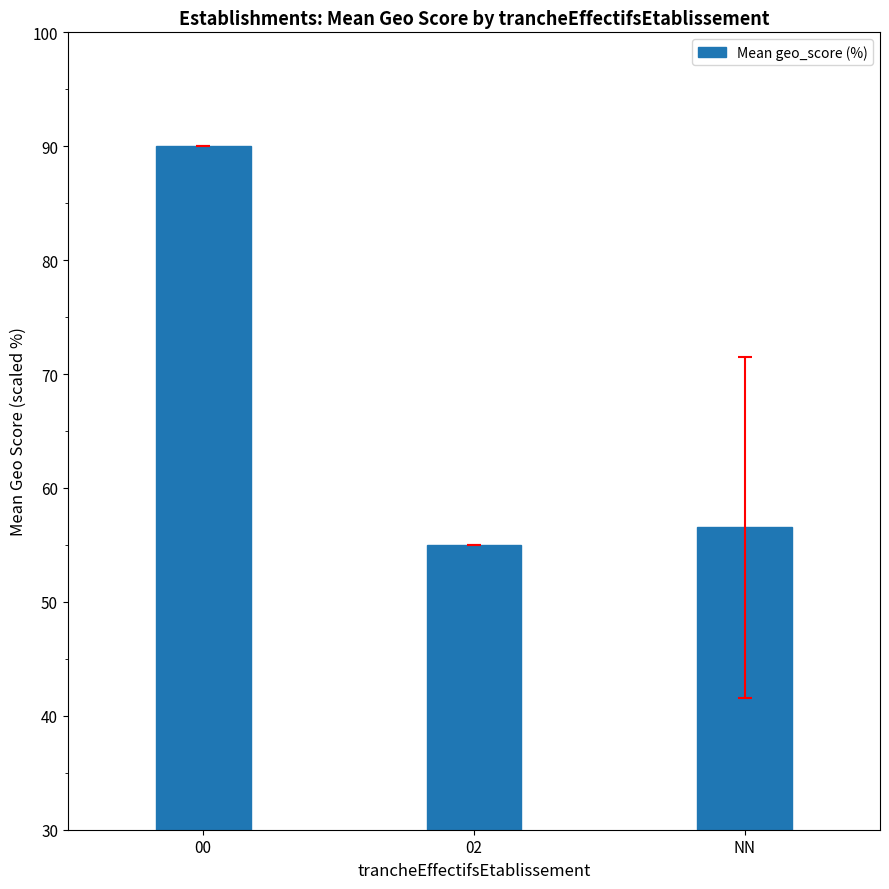

How many series are shown in this chart?

1